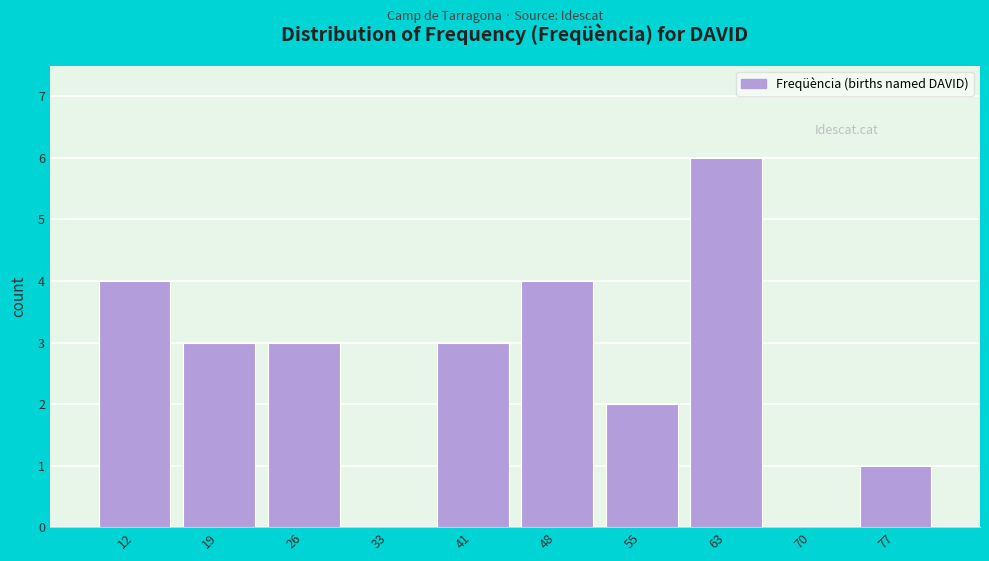

Reading left to right, extract all data points from this chart.

12=4	19=3	26=3	33=0	41=3	48=4	55=2	63=6	70=0	77=1